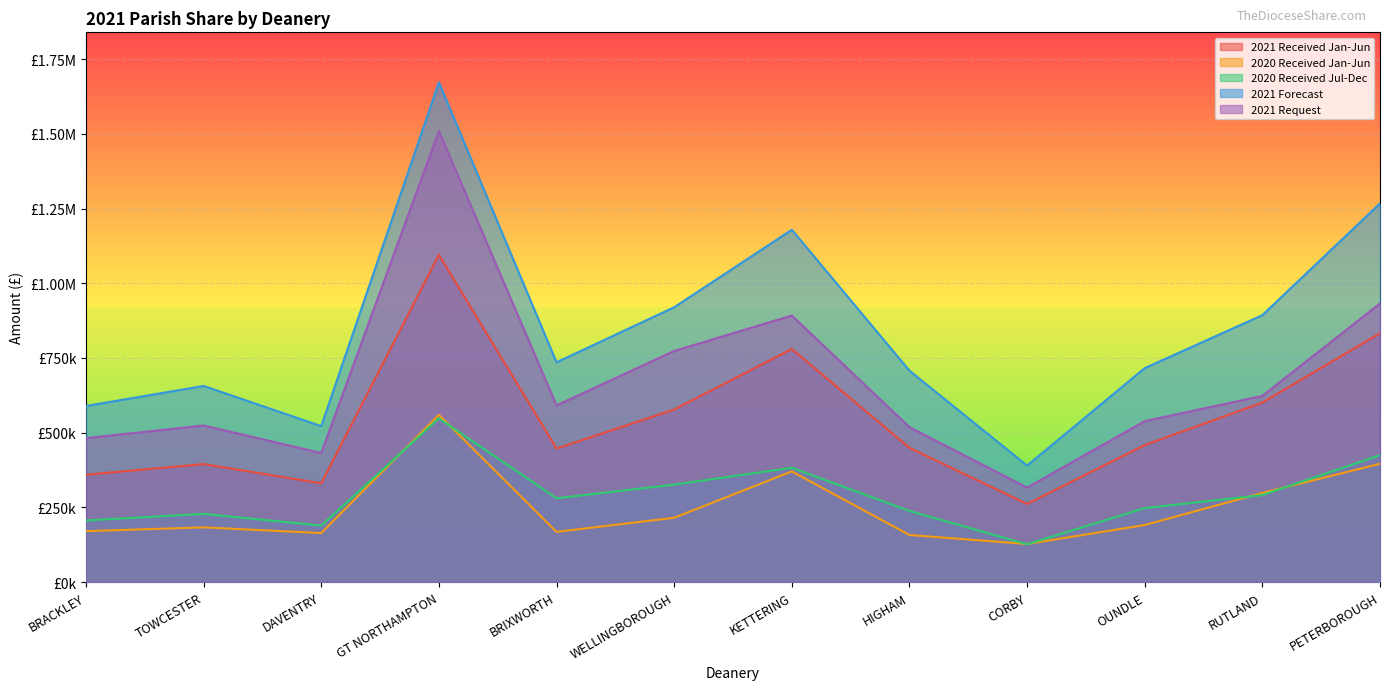

Which series has the largest range (max minus min)?

2021 Forecast